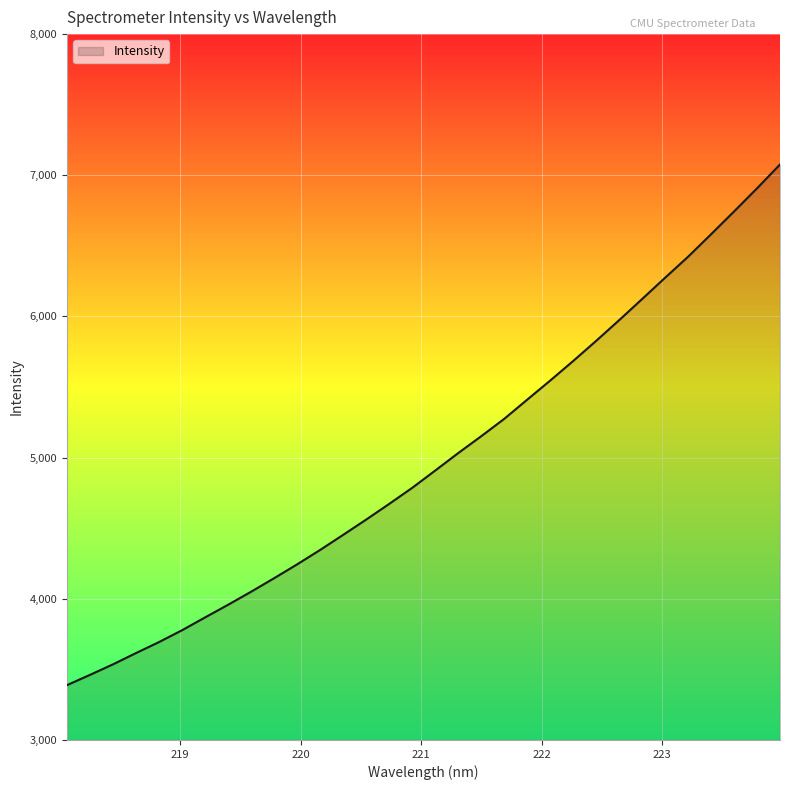

How many distinct data groups are displayed?

1